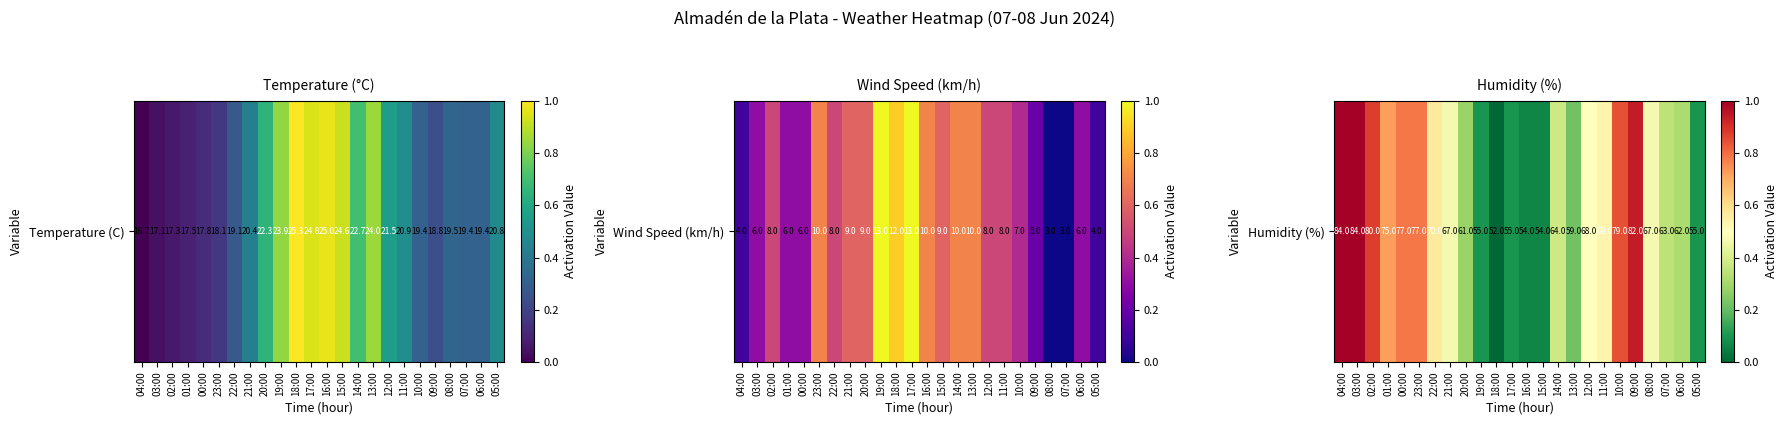

The value at 10:00 is 0.4. True or false?

False